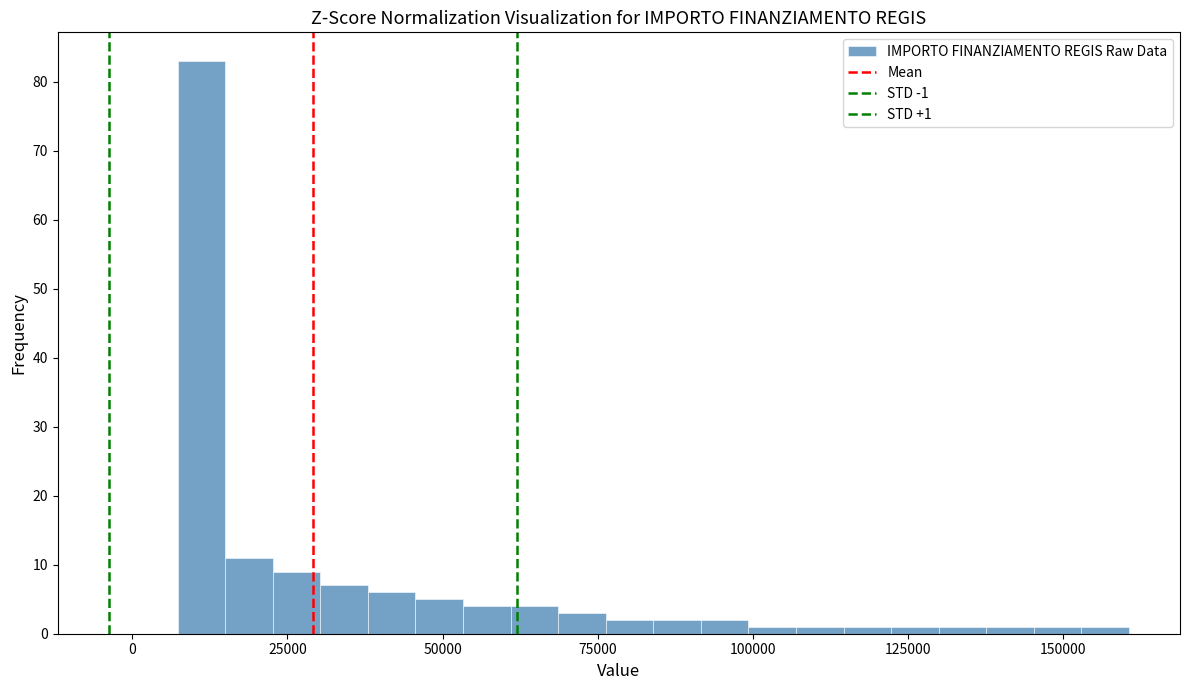

Around what value on the x-axis is the tallest bar? Give the approximate position of its centre, as read against the axis.

10000